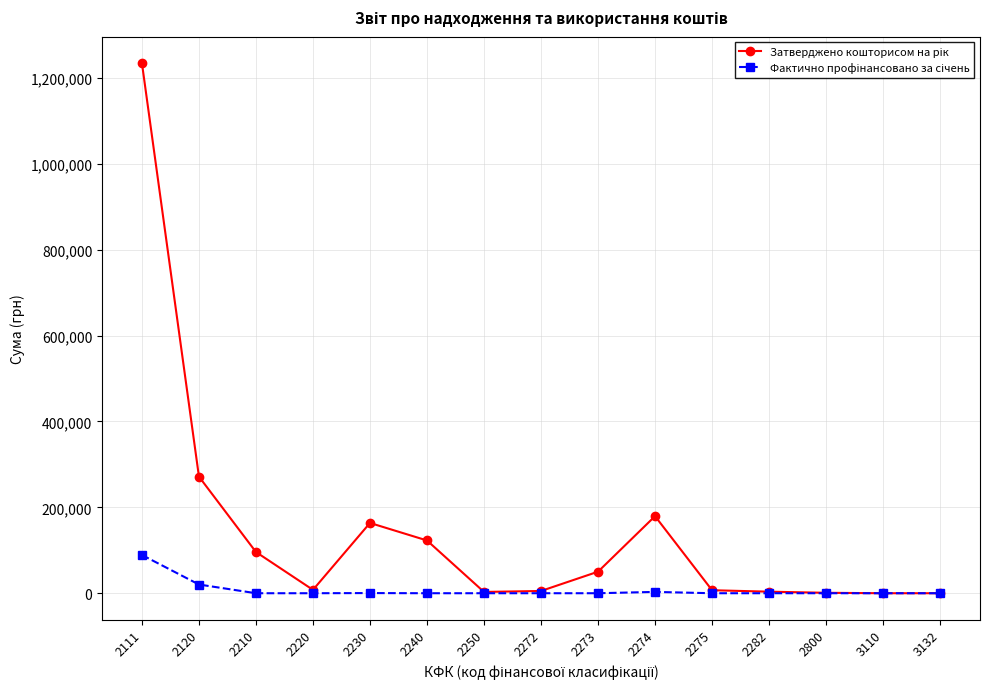

How many lines are shown in the chart?

2